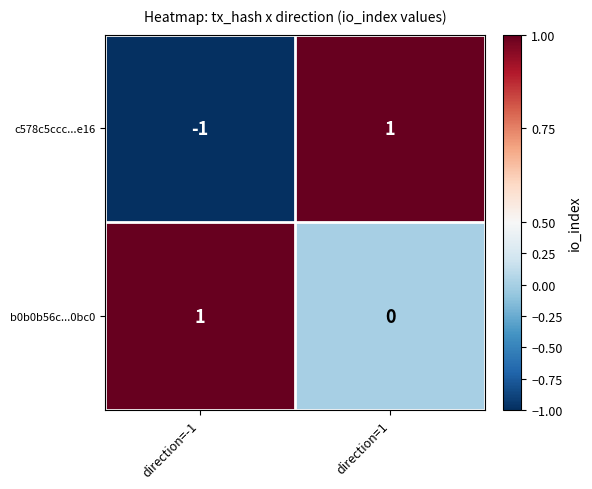

Rank the categories by b0b0b56c...0bc0 value from highest to lowest.

direction=-1, direction=1